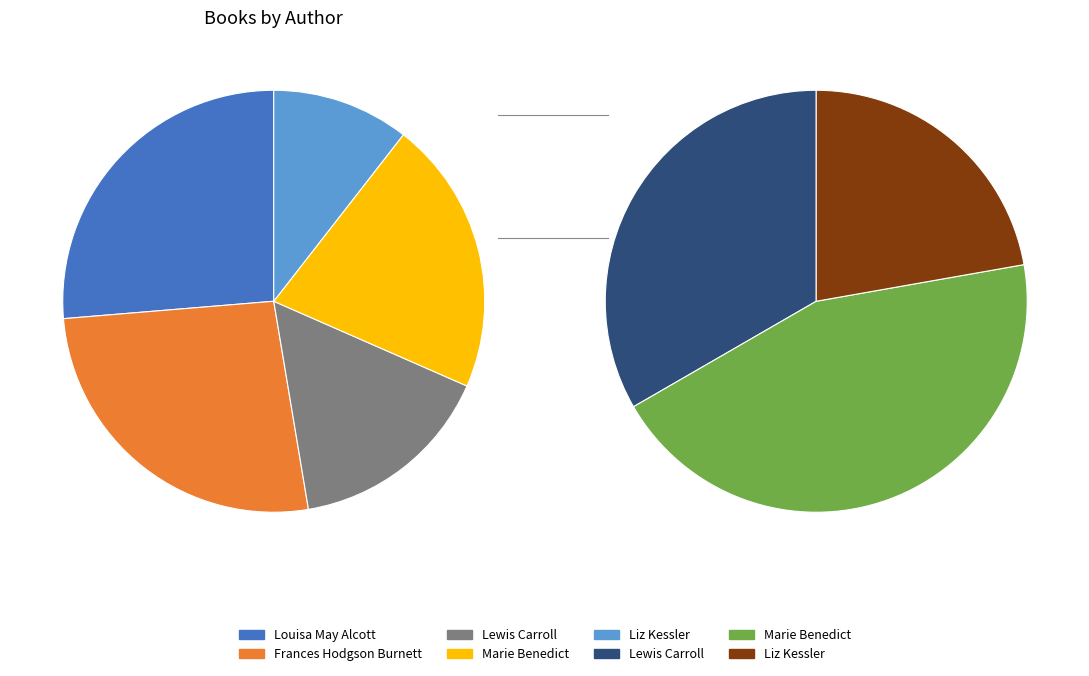

What is the largest slice in the pie chart?

Louisa May Alcott